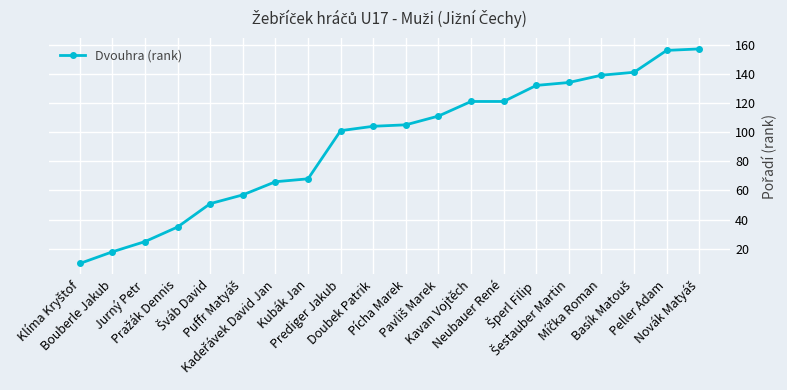

What is the difference between the second highest and second lowest values?

138